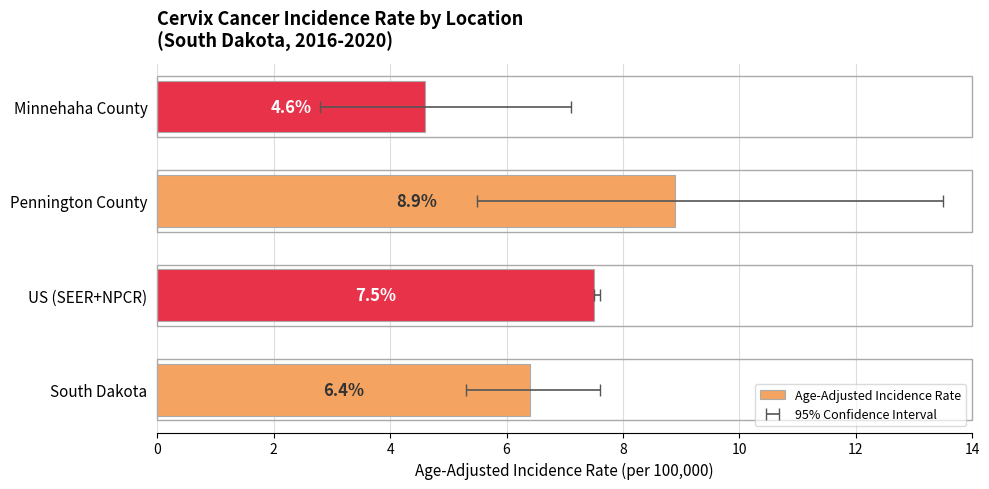

Read the value at US (SEER+NPCR).

7.5